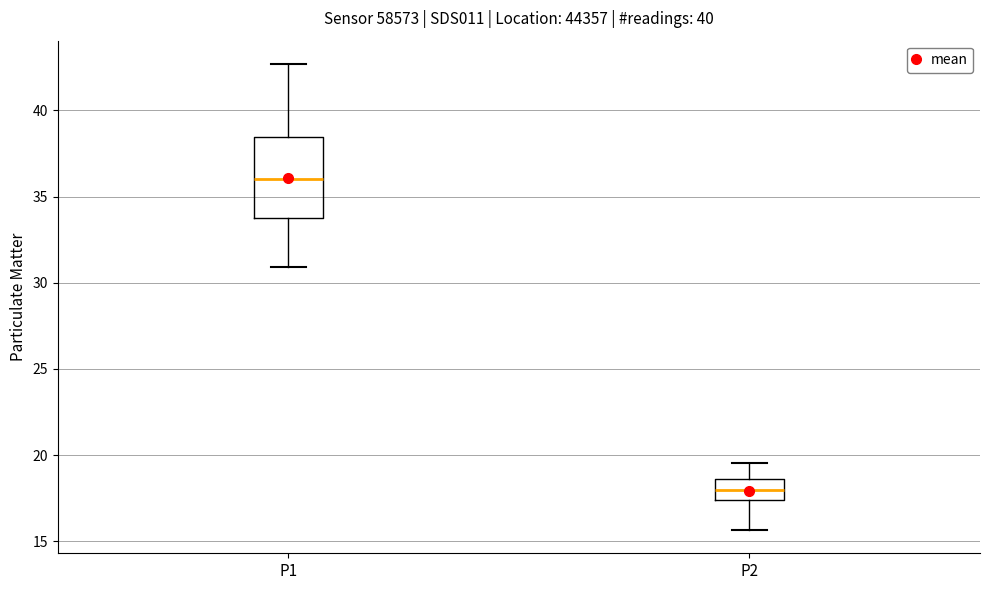

Which box has the lowest median line?

P2